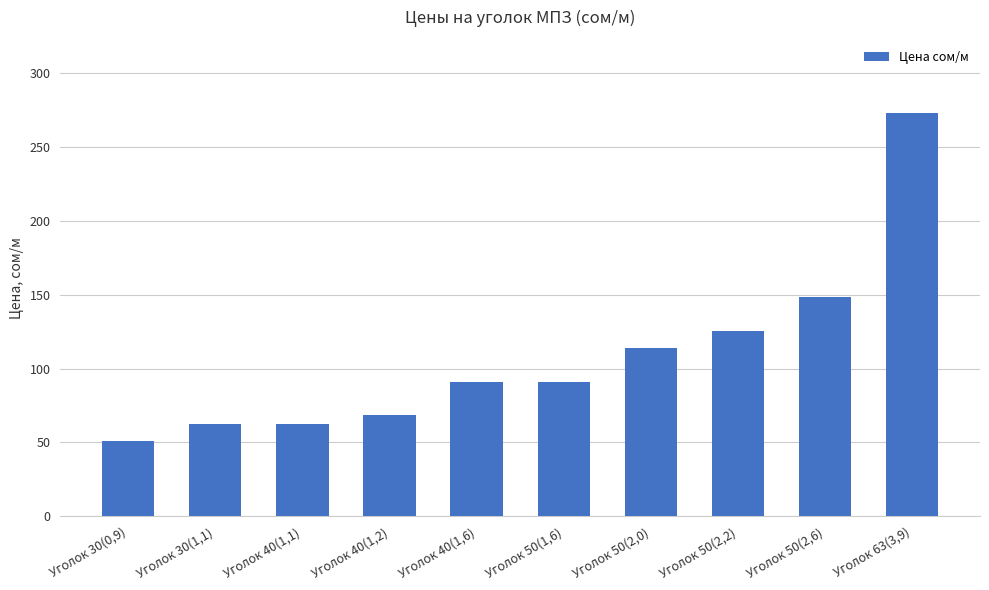

True or false: the data shows 50.2 at Уголок 50(2,2).

False